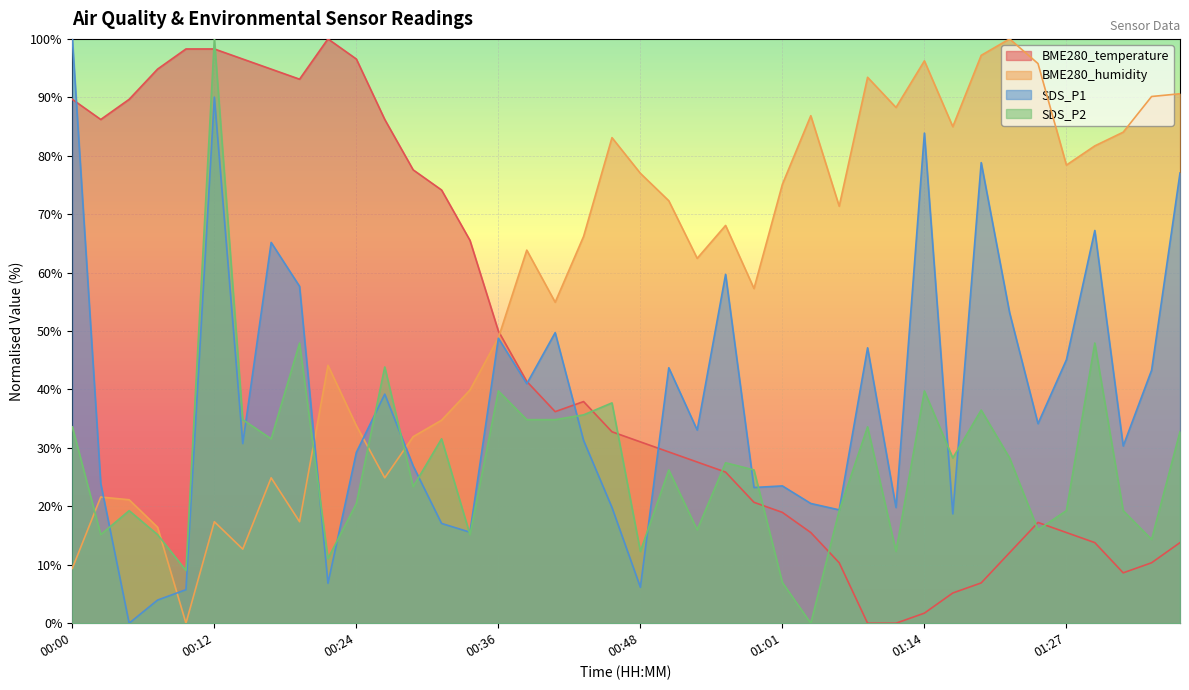

At 00:44, list the series in order from smallest to largest.

SDS_P1, SDS_P2, BME280_temperature, BME280_humidity